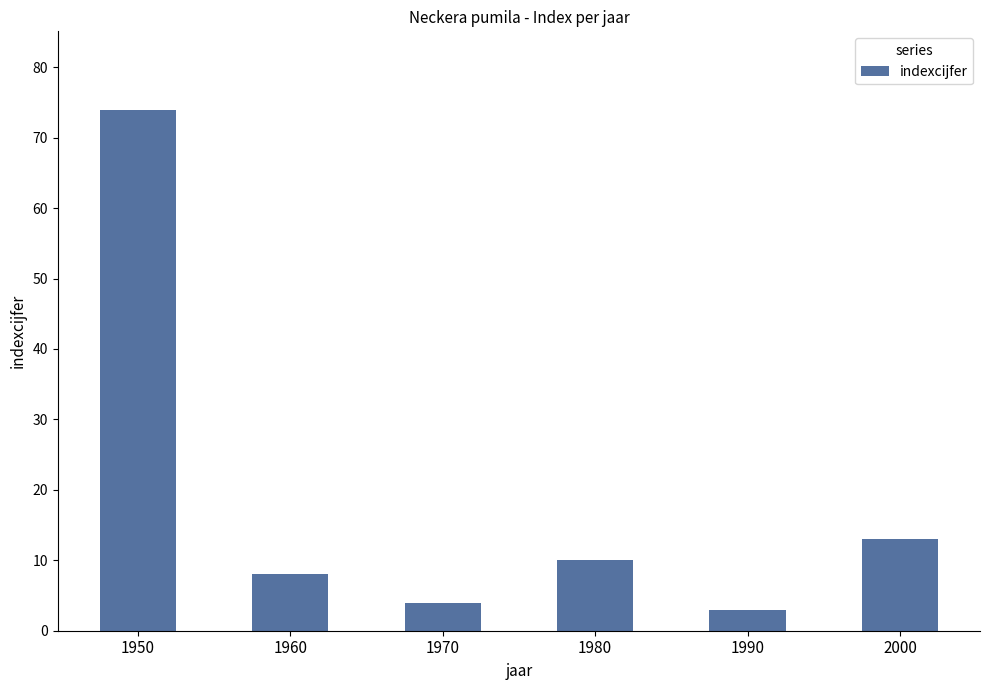

What is the change in value from 1980 to 2000?

+3